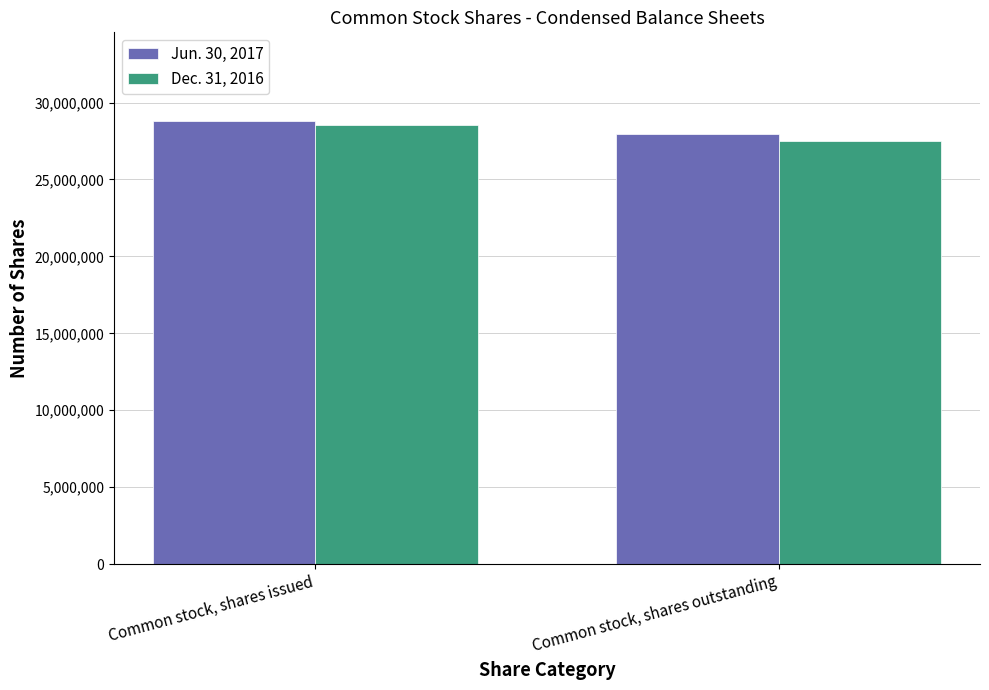

What is the average value of the Jun. 30, 2017 series?

28394937